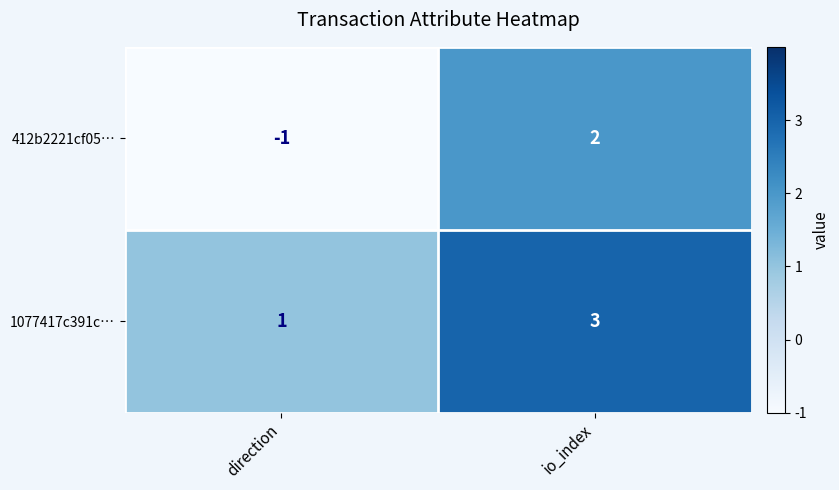

At which label is 1077417c391c… closest to 2?

direction